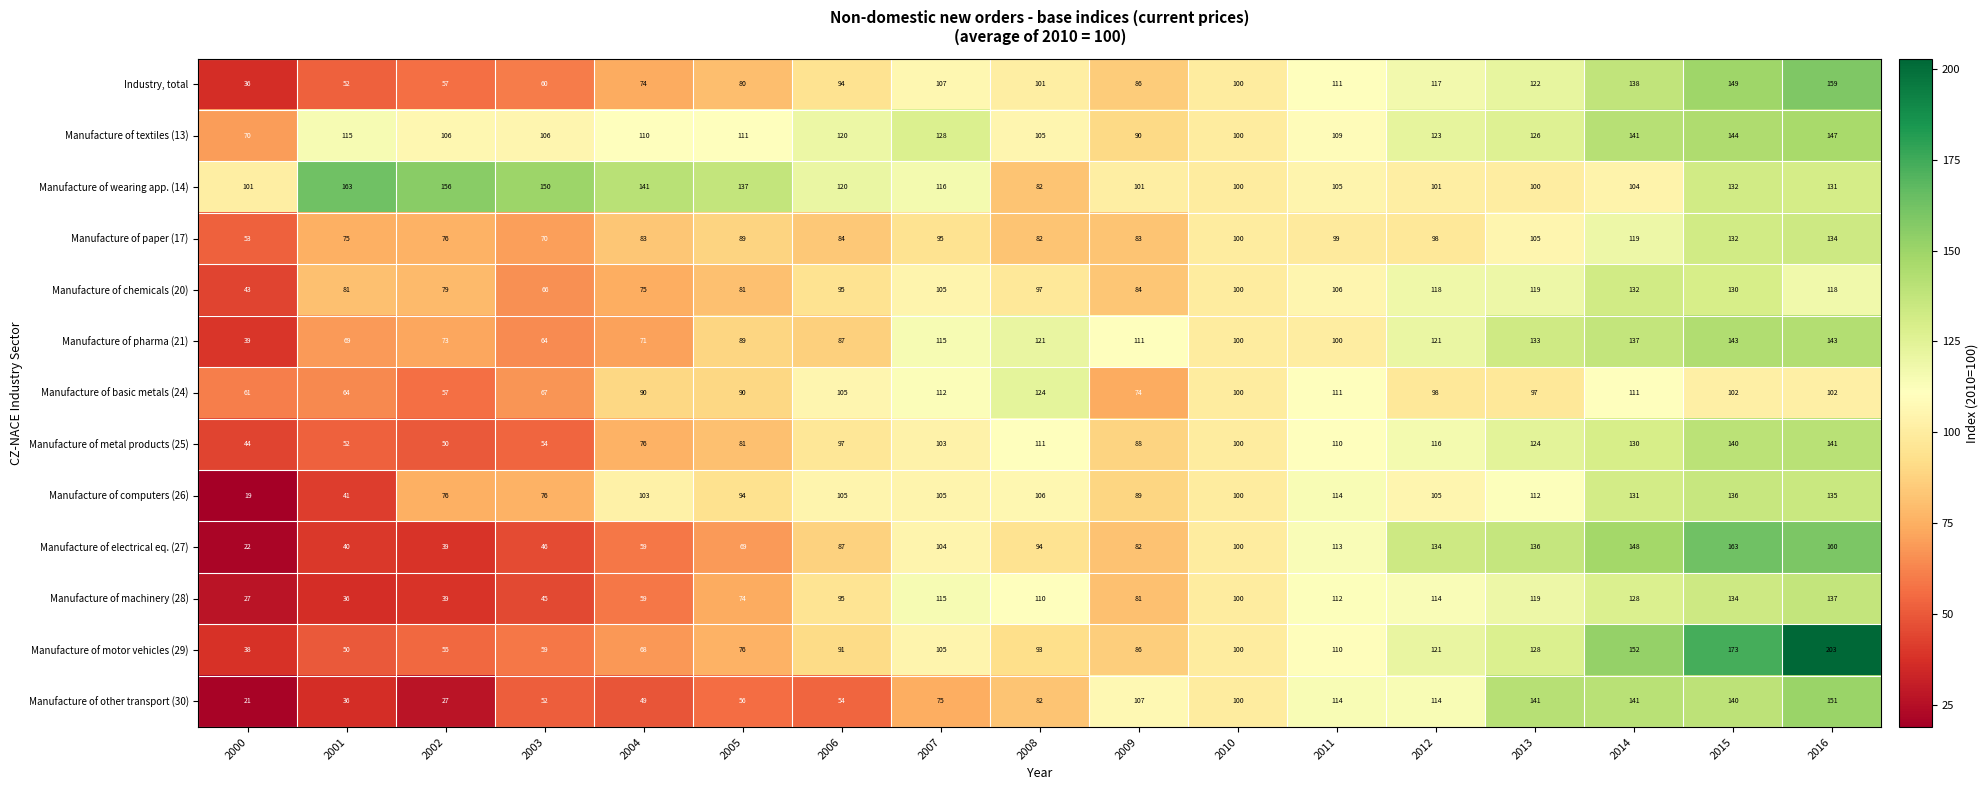

What is the lowest value of the Manufacture of pharma (21) series?

39